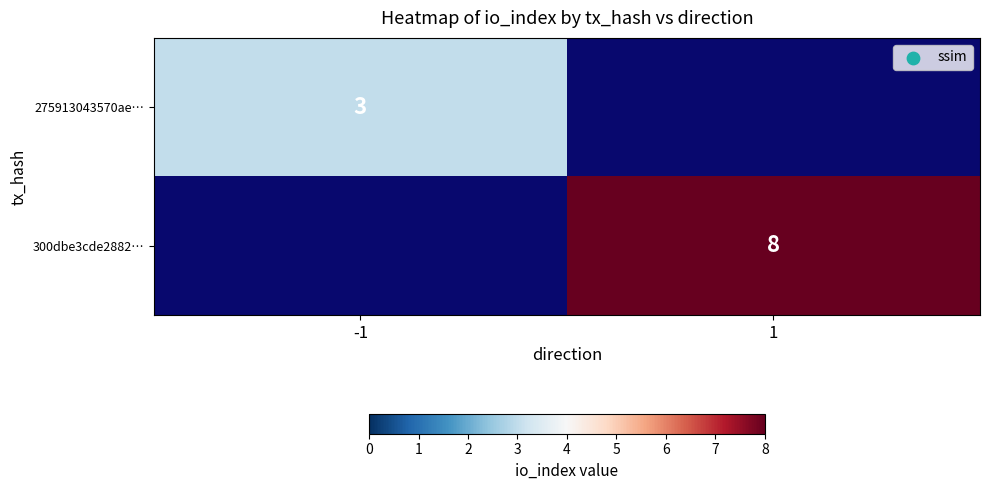

True or false: 275913043570ae… has a value of 0.8 at -1.

False